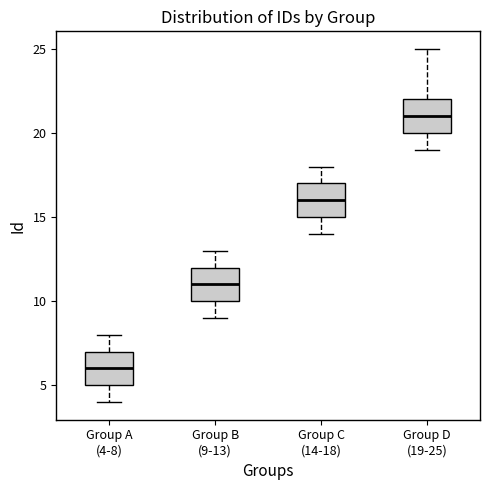

Reading left to right, read every box against the y-axis: the position of its median line, the range the box covers, and the ends of its whiskers. The values are not printed on the chart, so give them approximately, as read against the axis.

Group A (4-8): median 6, box 5 to 7, whiskers 4 to 8
Group B (9-13): median 11, box 10 to 12, whiskers 9 to 13
Group C (14-18): median 16, box 15 to 17, whiskers 14 to 18
Group D (19-25): median 21, box 20 to 22, whiskers 19 to 25